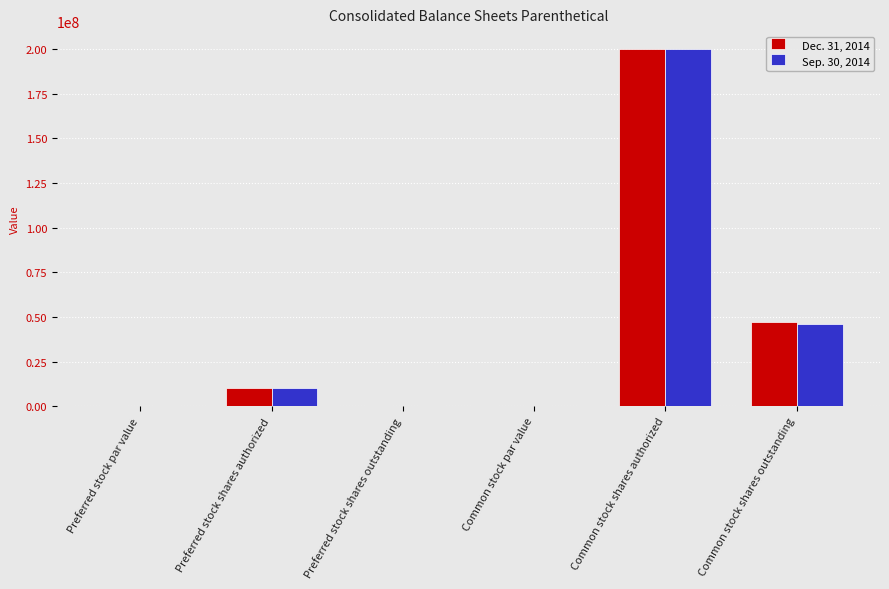

At which category is the sum across all series the highest?

Common stock shares authorized